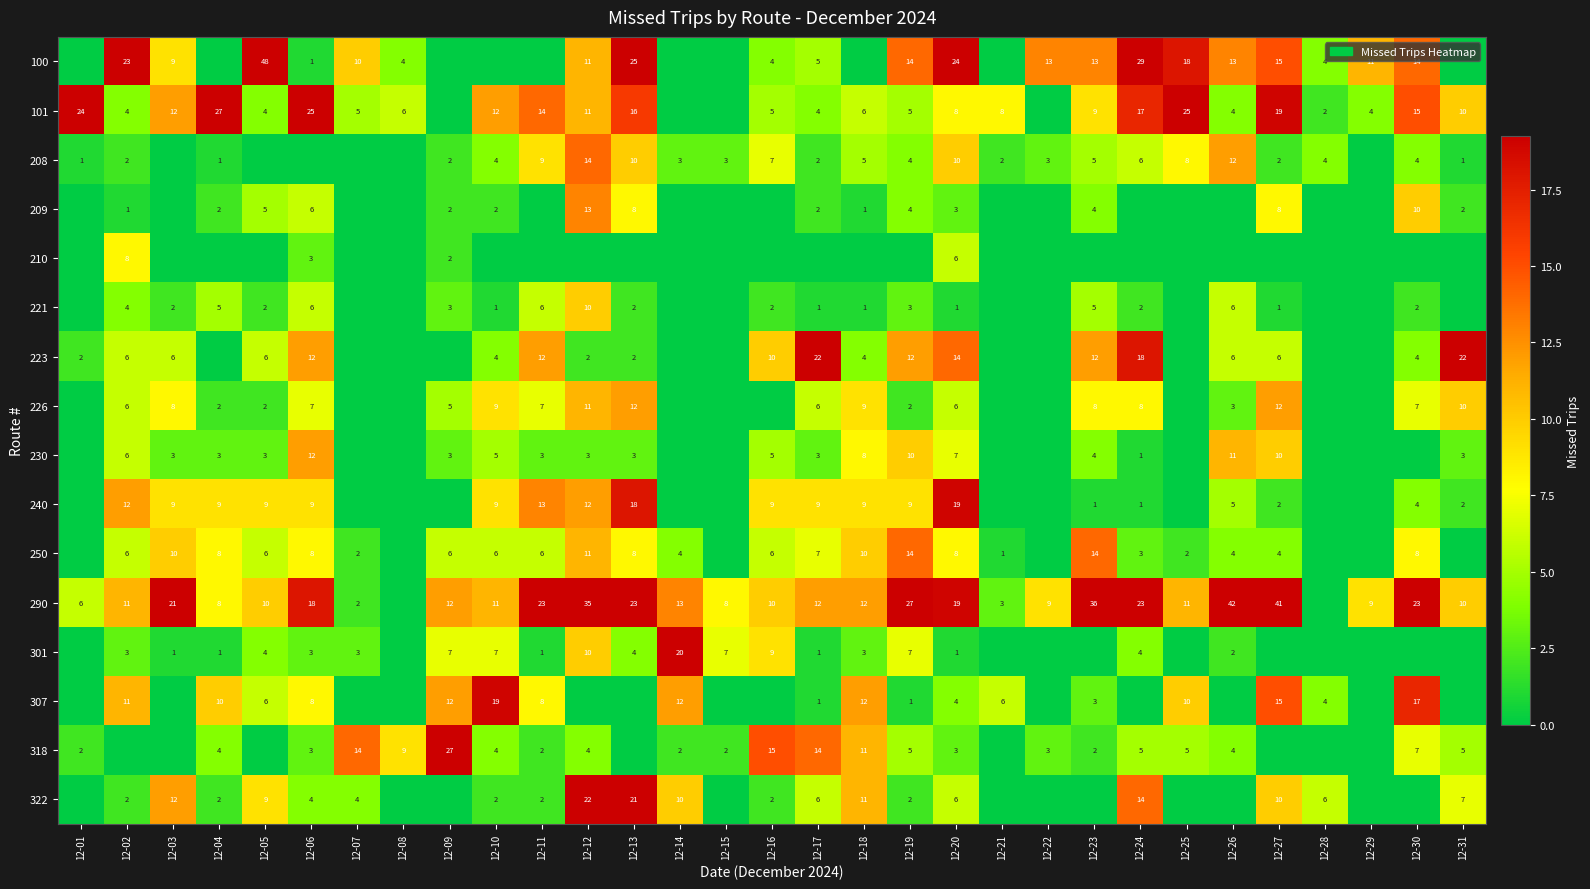

Is it true that 307 equals 1 at 12-17?

True